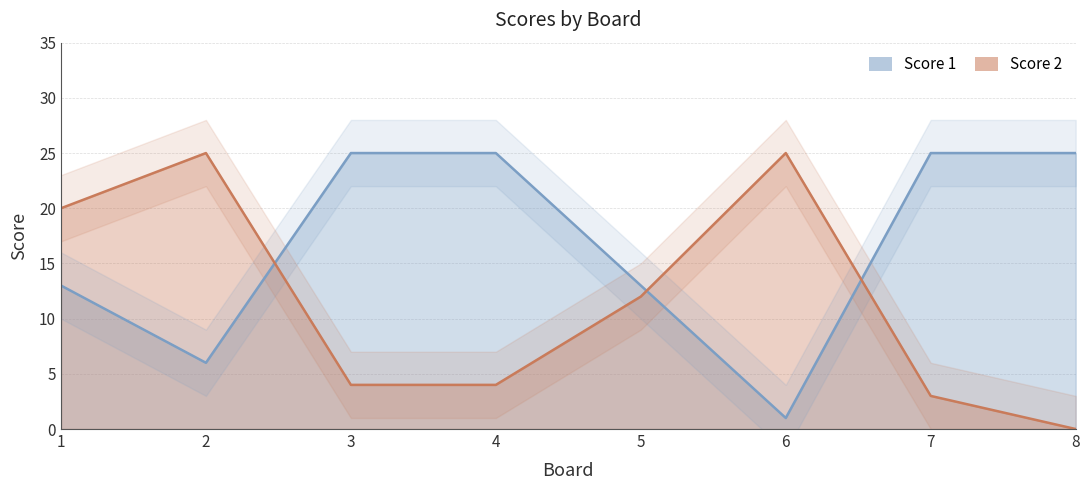

How many lines are shown in the chart?

2